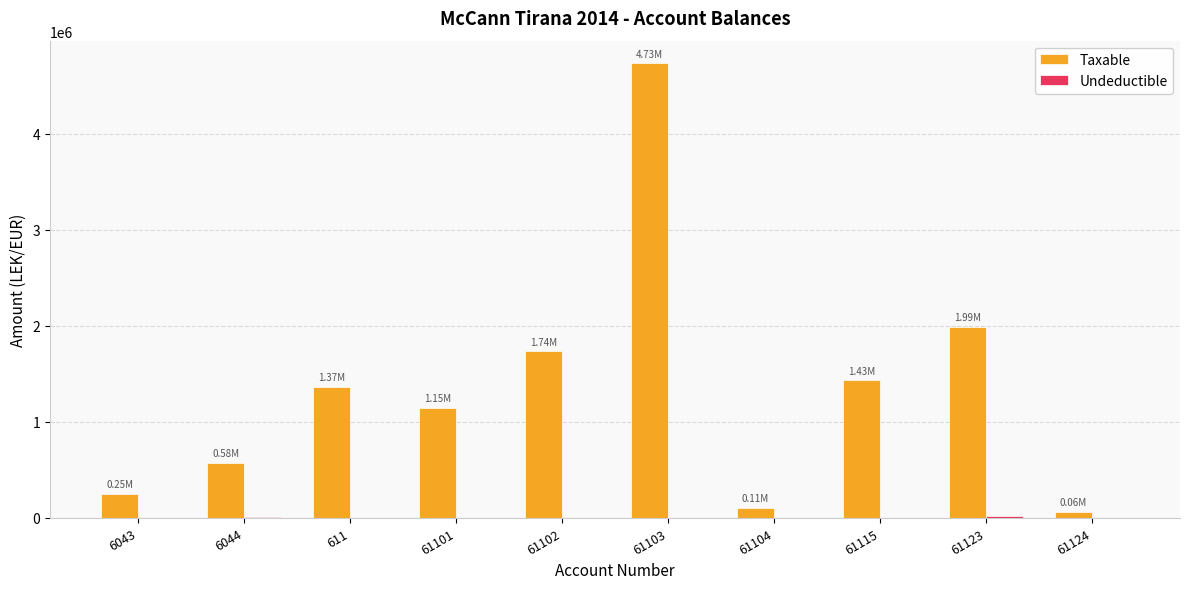

Between 6043 and 61102, which series saw the biggest shift?

Taxable